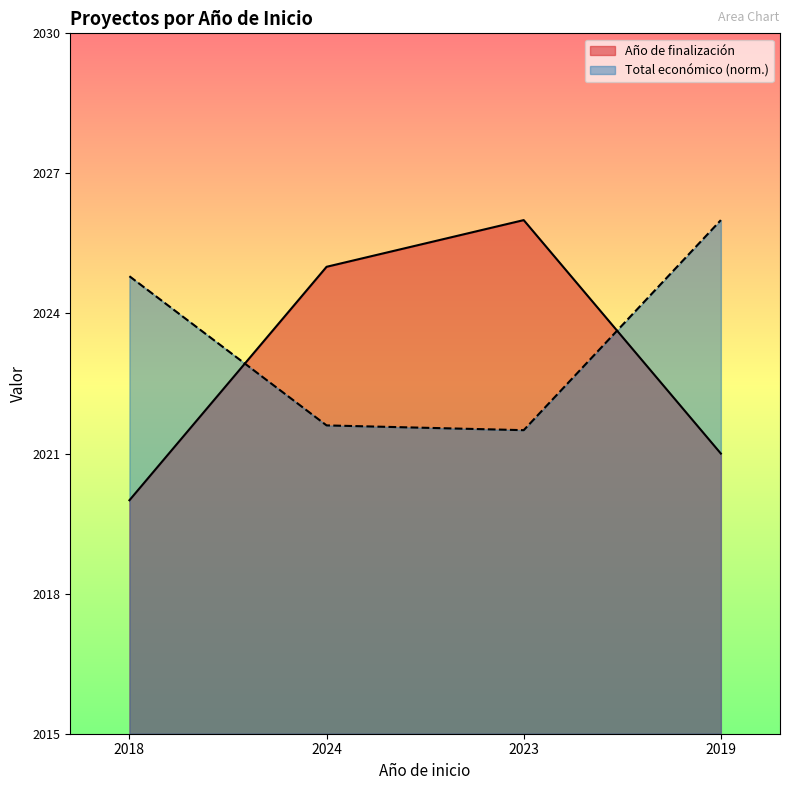

What is the difference between the maximum and minimum values in the Año de finalización series?

6.0